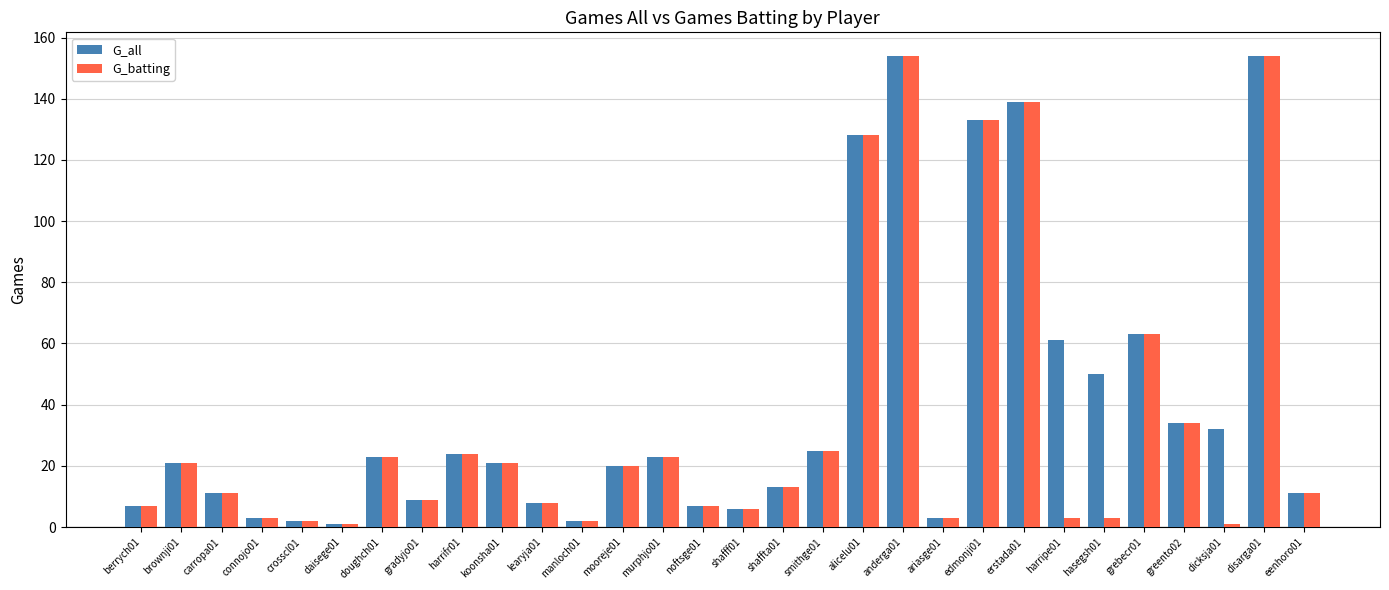

The G_all series shows 11 at eenhoro01. True or false?

True